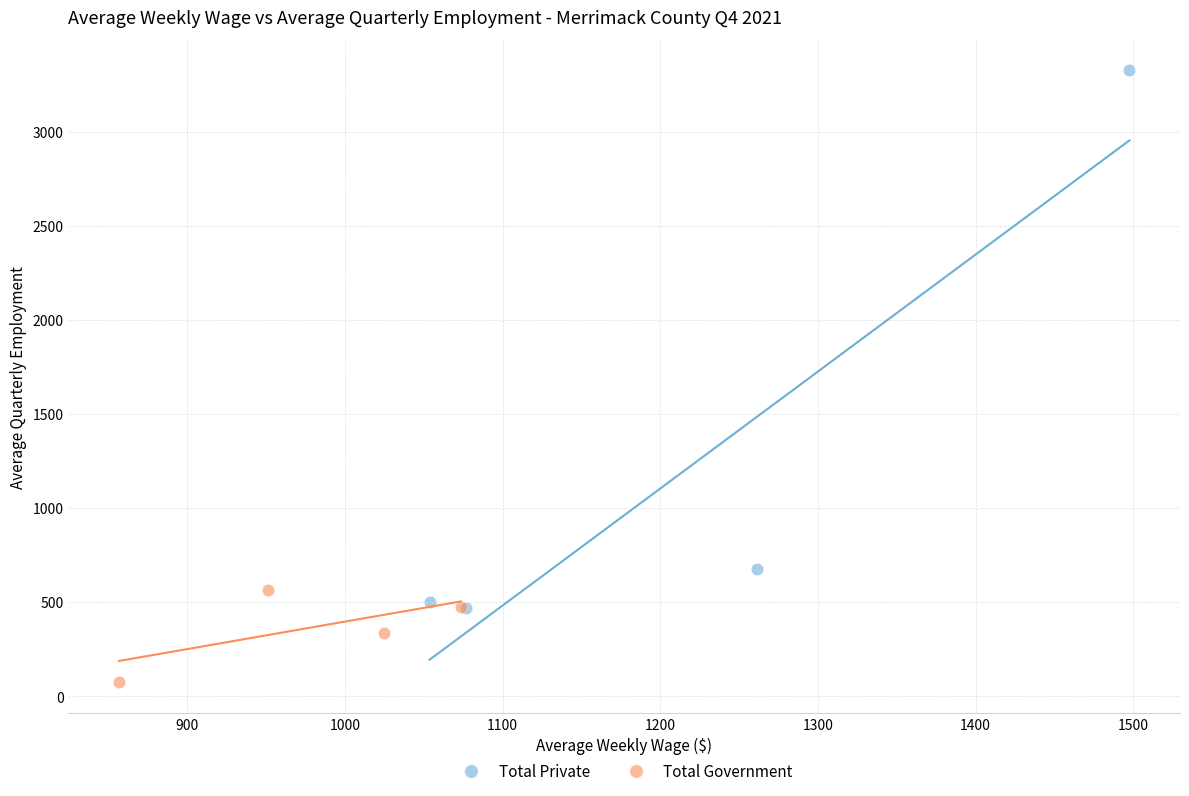

Which series has the largest Y range (max minus min)?

Total Private